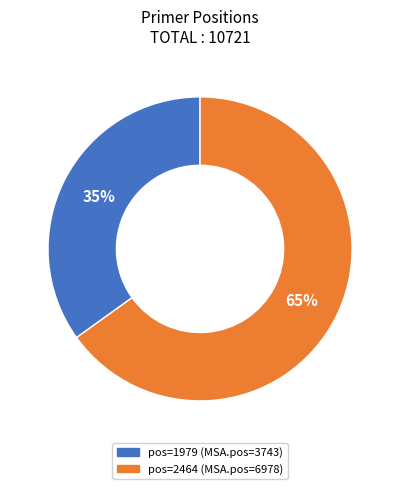

To the nearest percent, what is the difference between the largest and smallest slice percentages?

30%